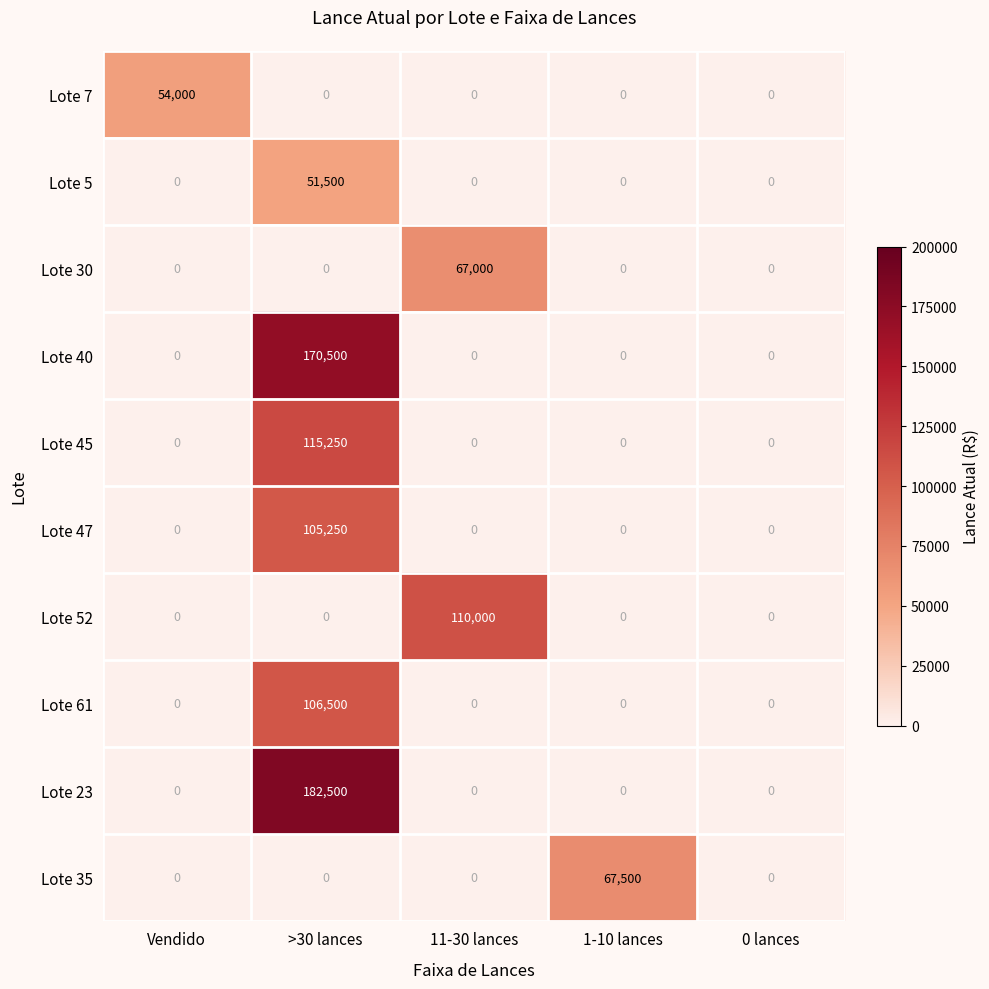

Is it true that Lote 5 equals 25174 at 0 lances?

False